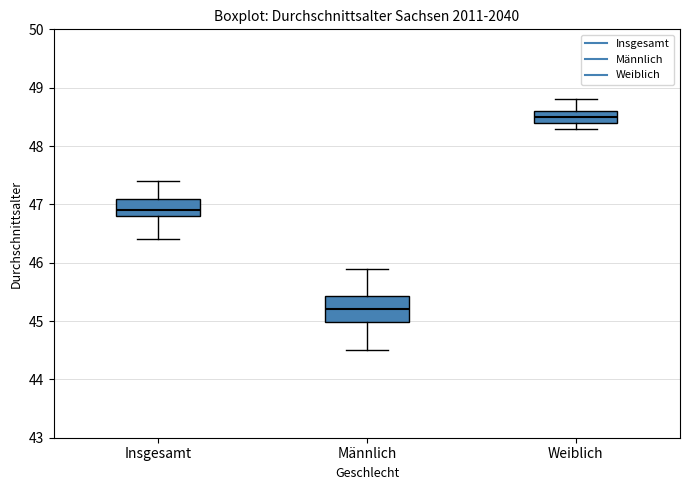

Which box's median line is the lowest?

Männlich